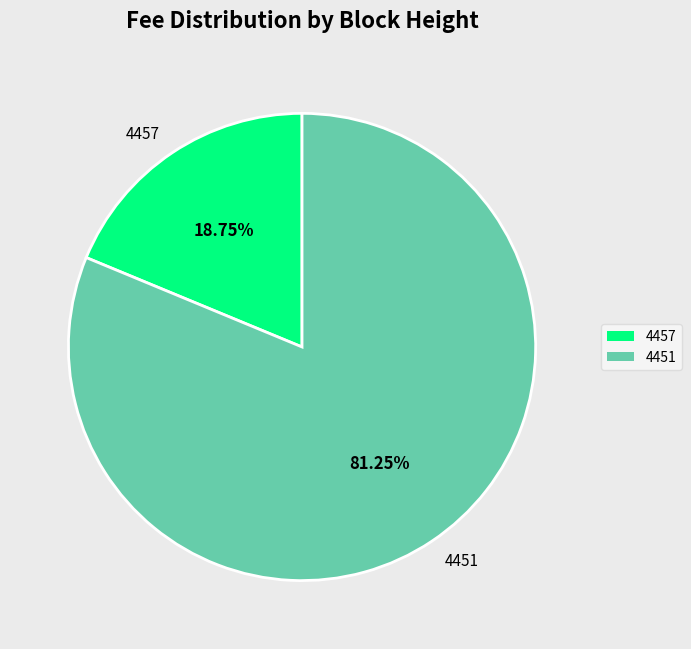

To the nearest percent, what is the difference between the 4451 and 4457 slice percentages?

62%